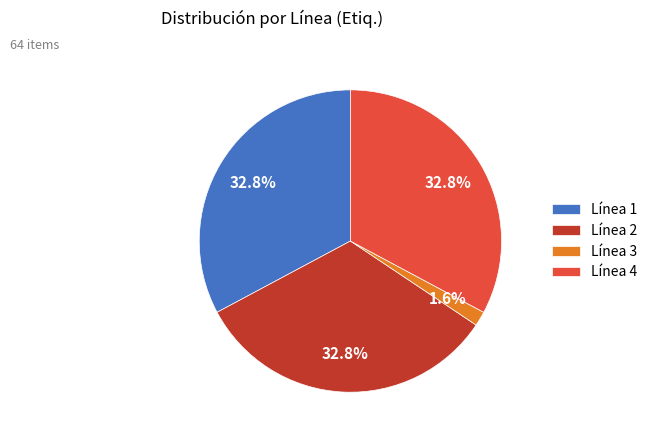

Between Línea 4 and Línea 3, which is larger?

Línea 4